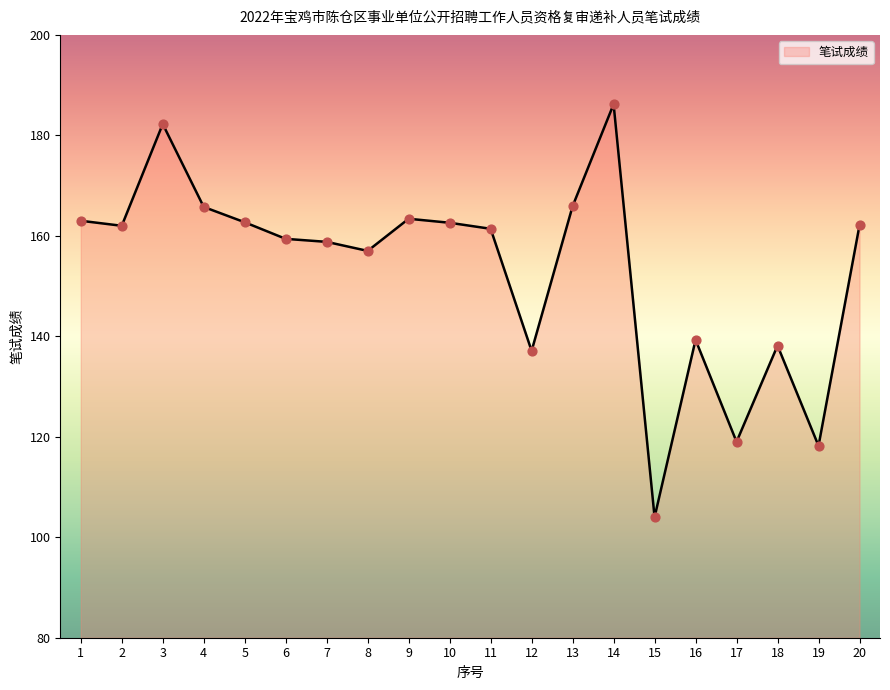

What is the change in value from 10 to 15?

-58.6